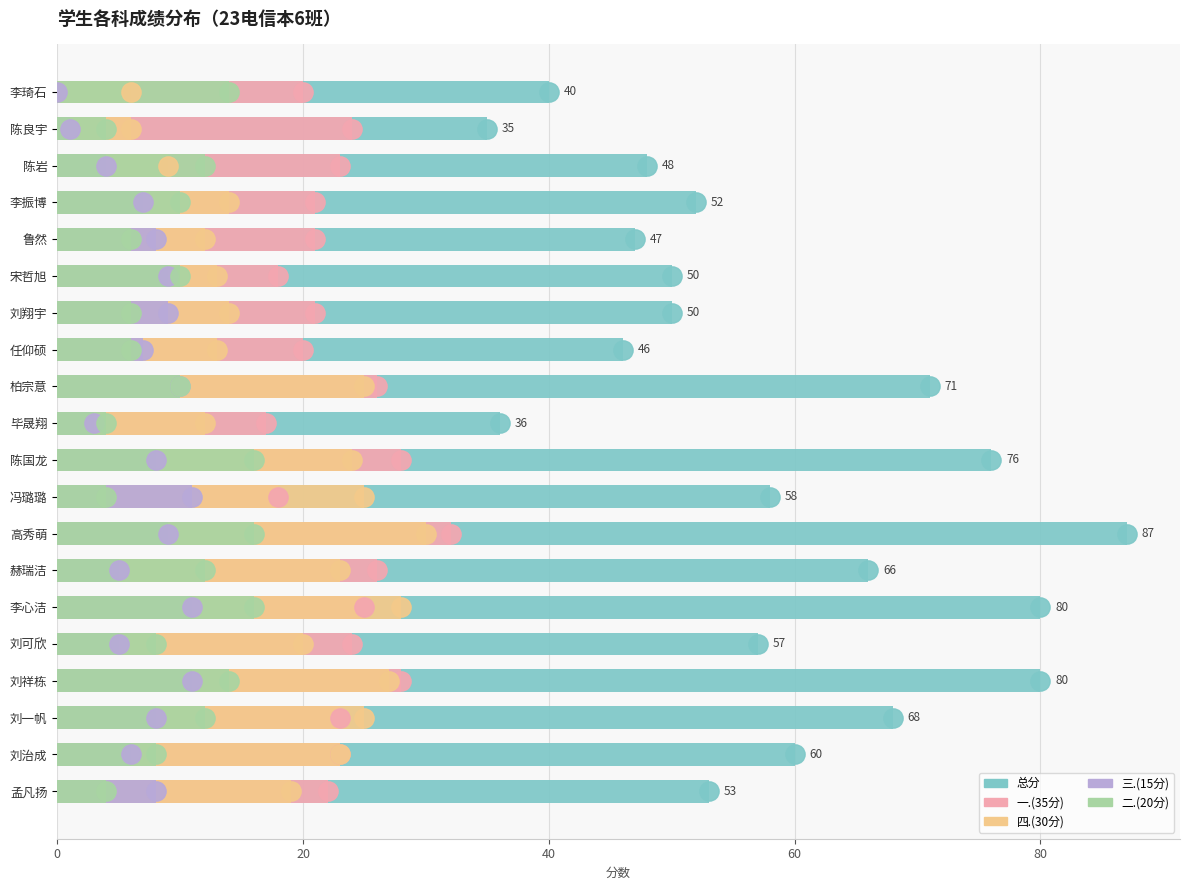

Which series reaches the minimum Y coordinate?

三.(15分)